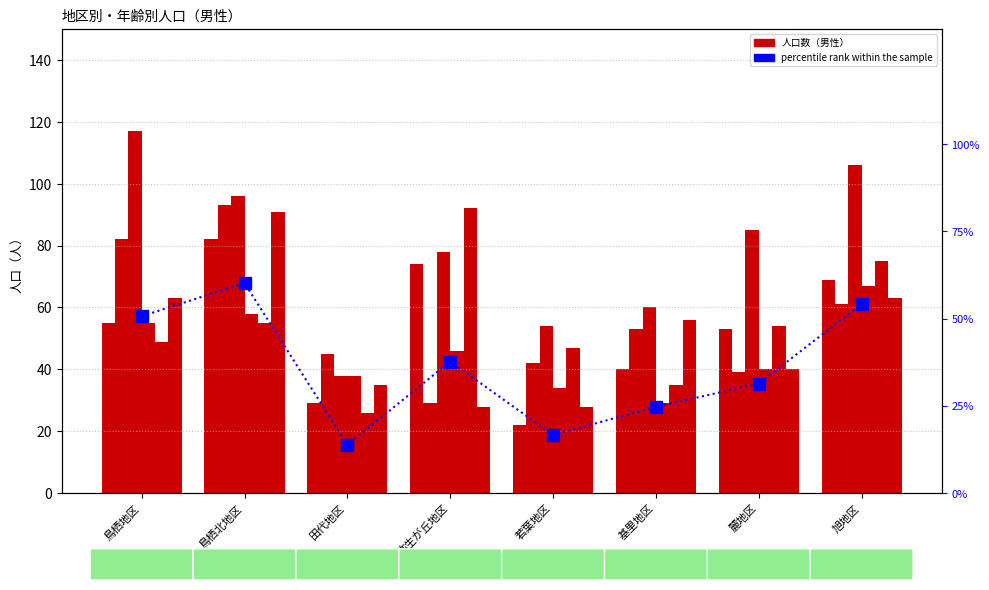

What is the total value across all series at 鳥栖北地区?

475